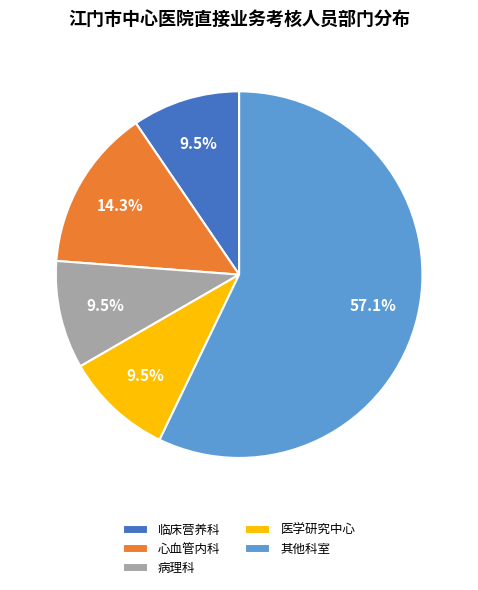

What percentage do 临床营养科 and 其他科室 together represent?

66.7%